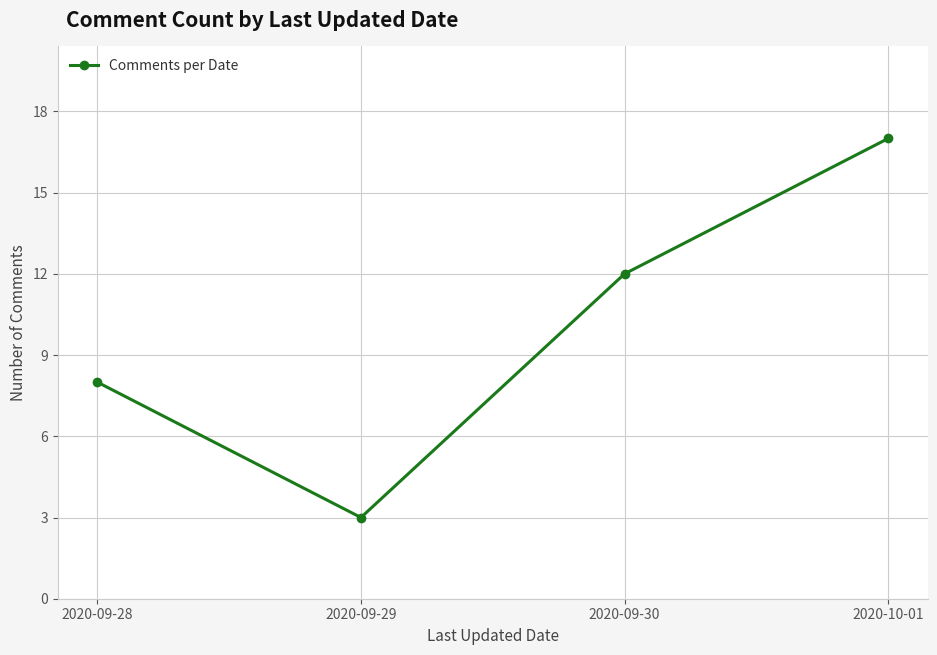

Which has a higher value, 2020-09-28 or 2020-10-01?

2020-10-01